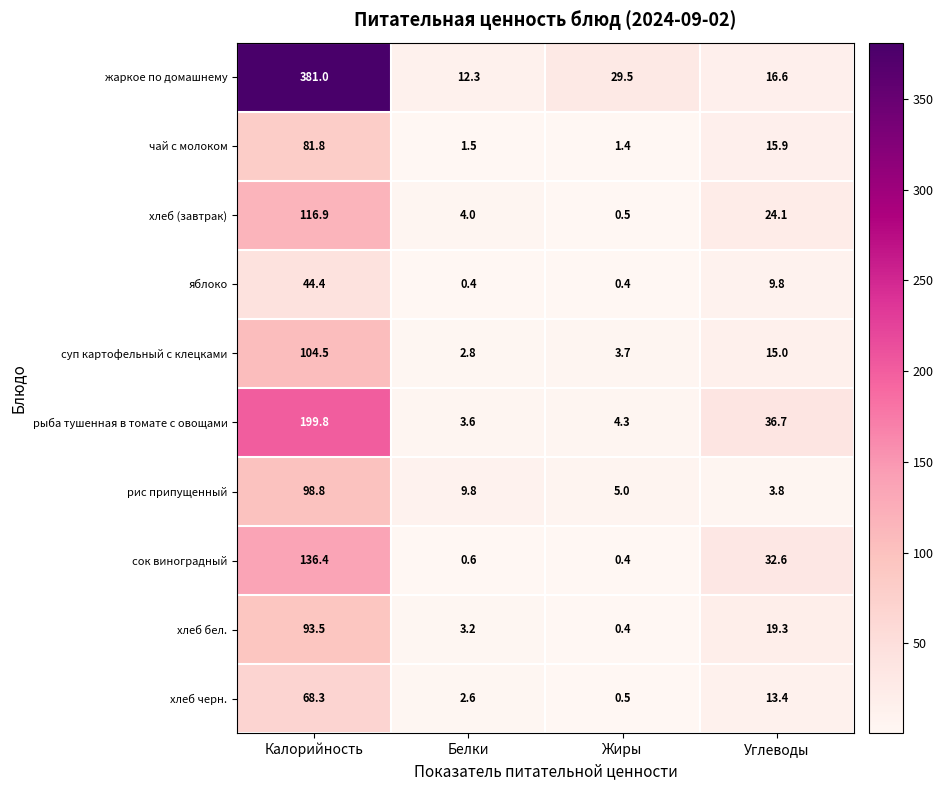

What is the approximate value of хлеб черн. at Углеводы?

13.4